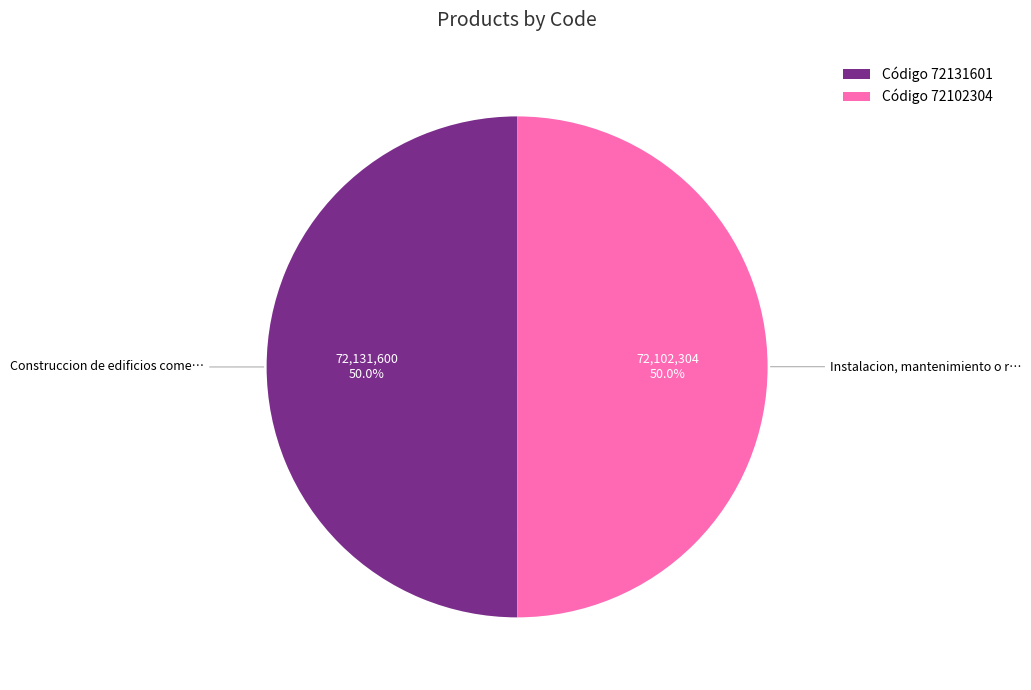

How many segments does this pie chart have?

2